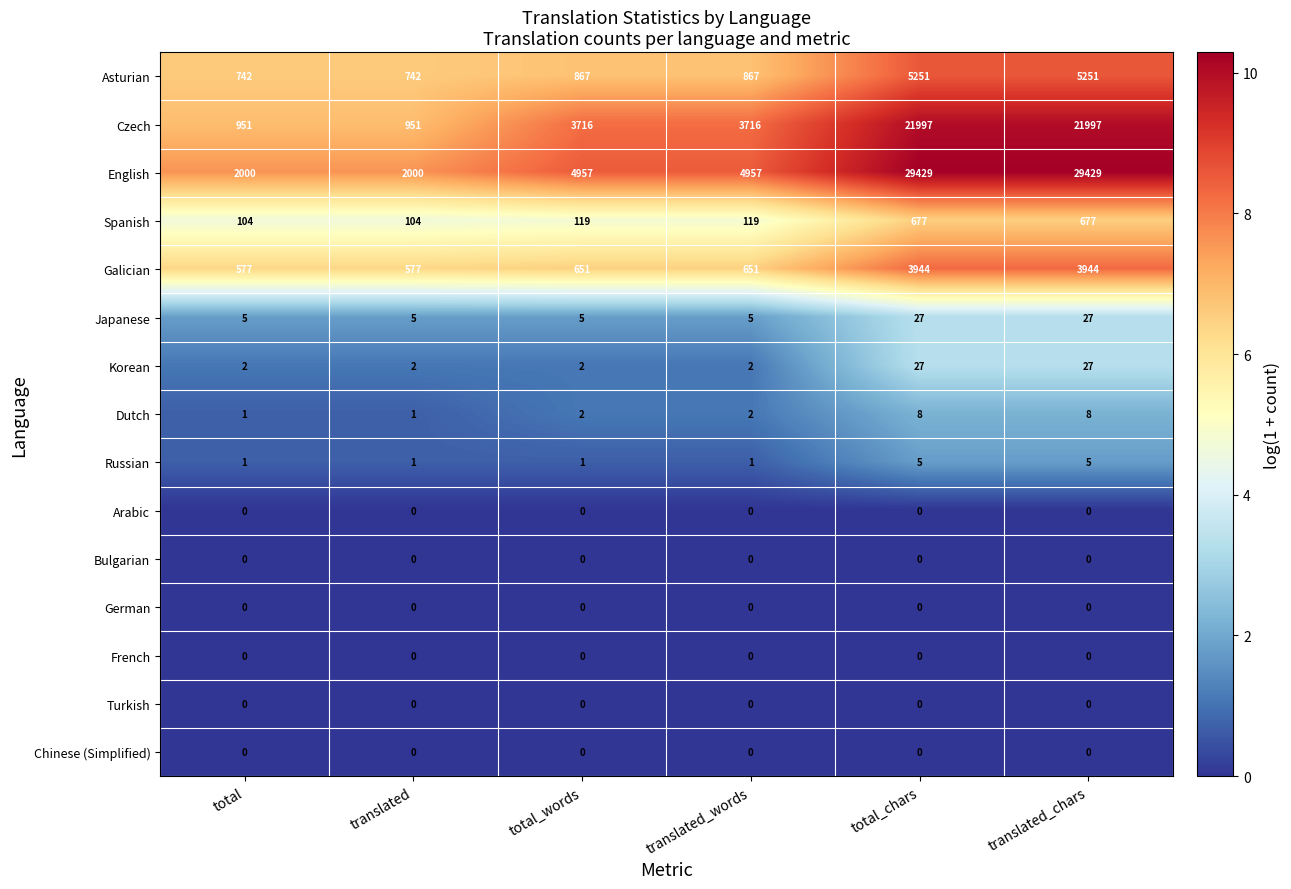

What is the maximum value for English?

29429